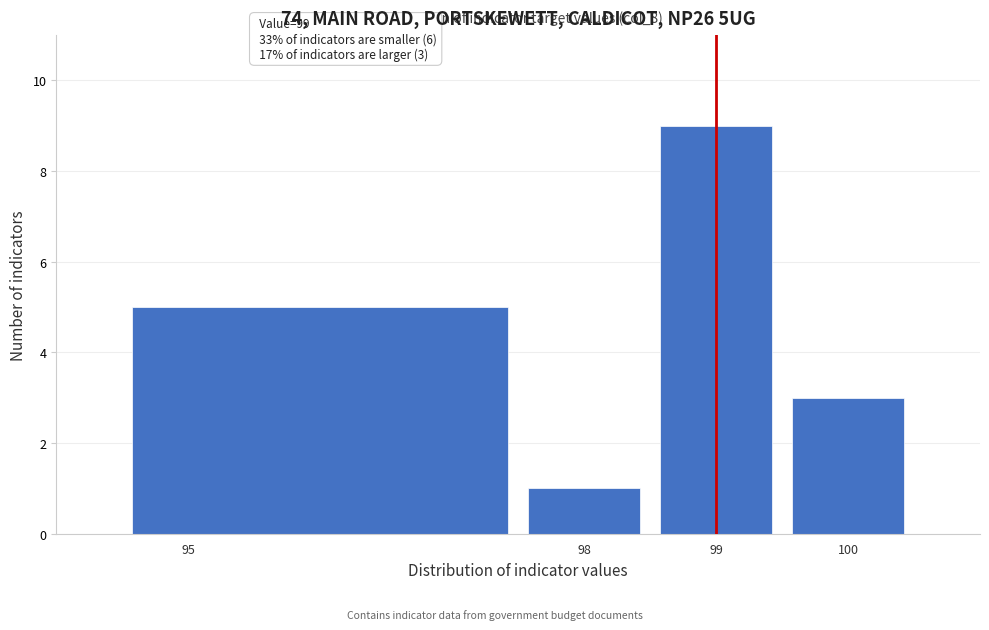

Over which range of the x-axis is the bar tallest?

98.5 to 99.5